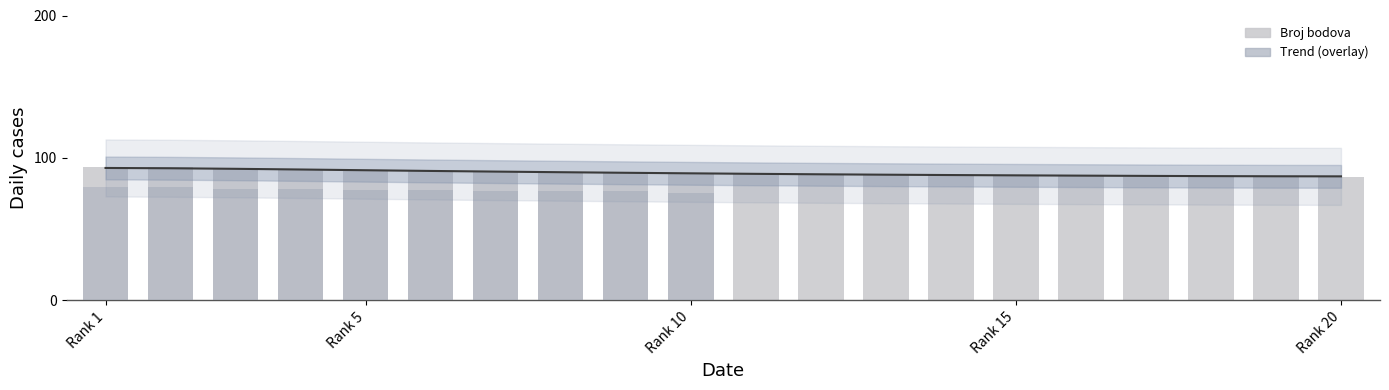

Are the bars horizontal?

No